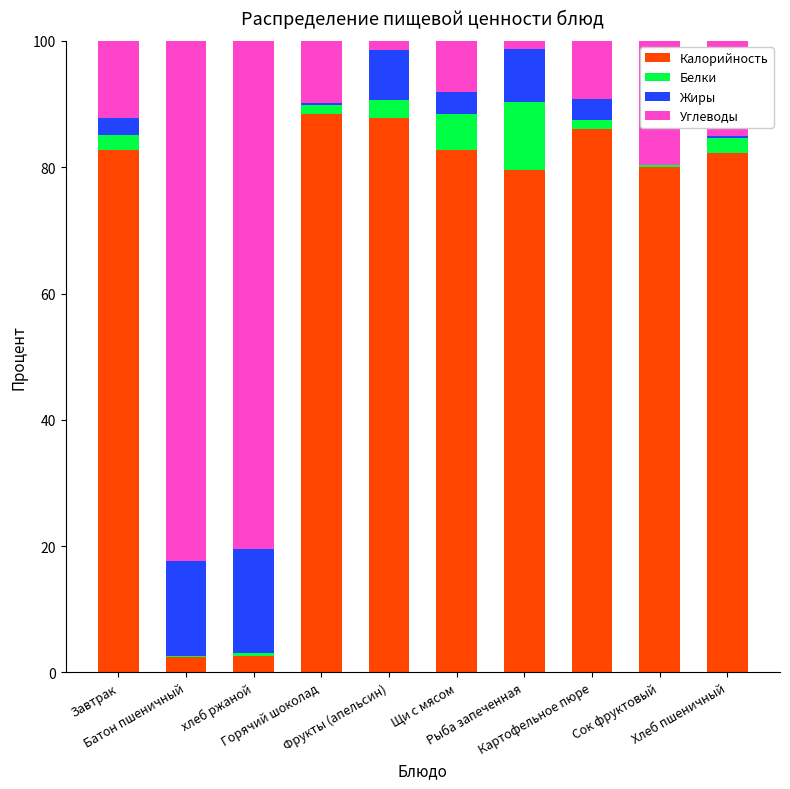

Where does the Углеводы series first go above 12?

Завтрак